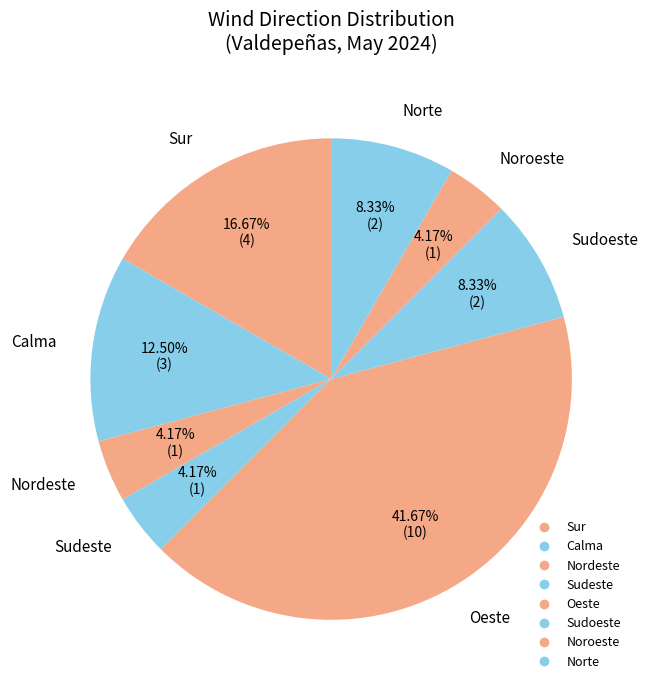

How many slices are in this pie chart?

8